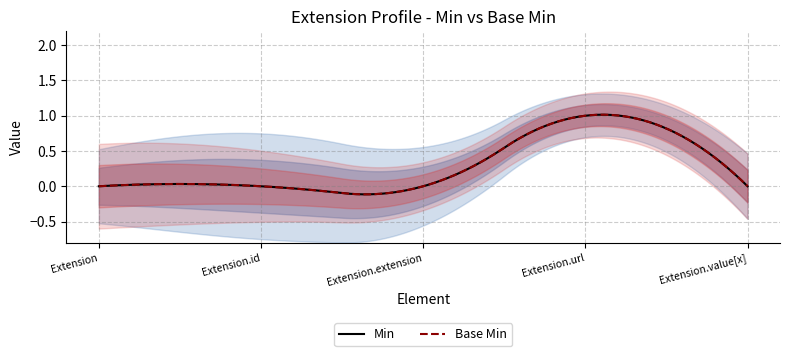

Which category has the highest value across all series?

Extension.url